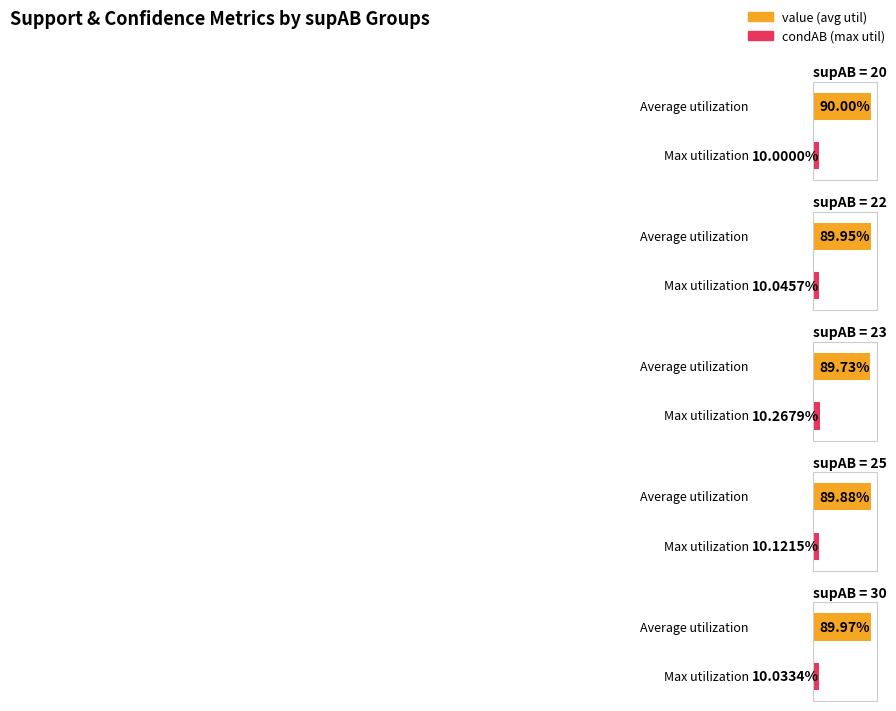

What is the value of the value bar at the 1st from the left?

0.9